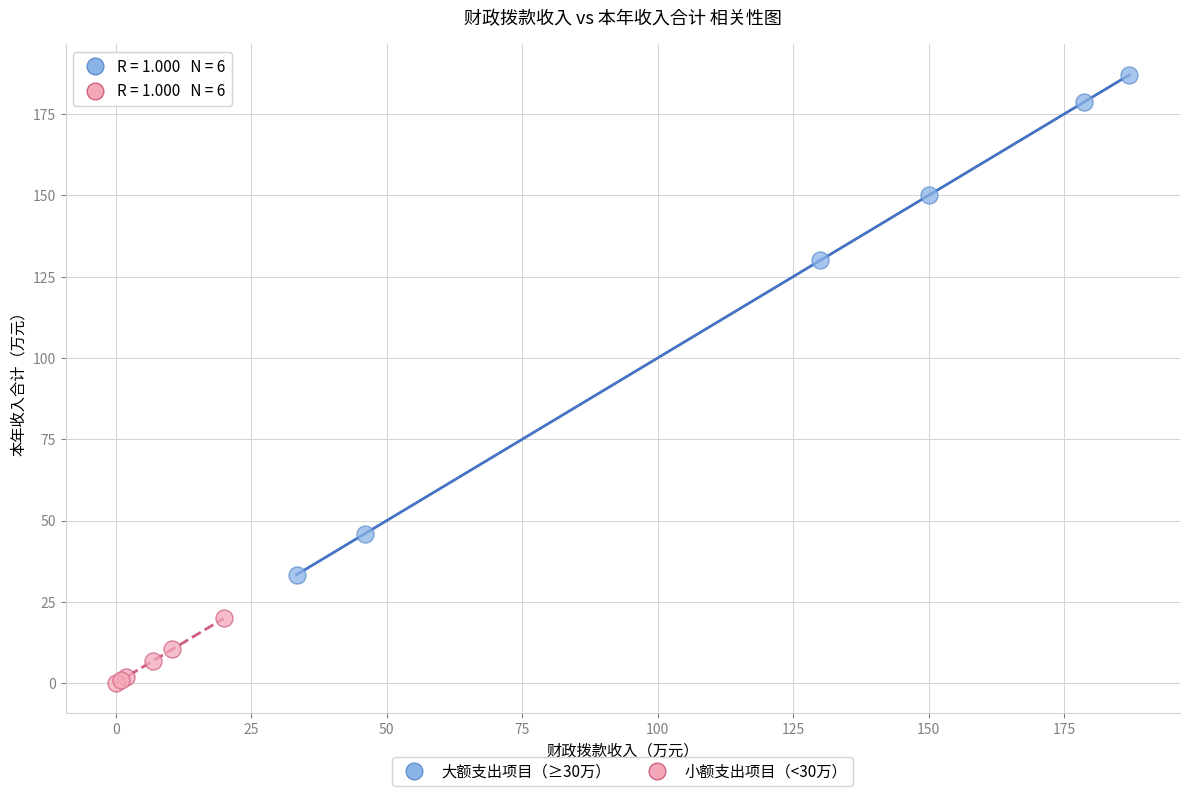

Which series reaches the maximum Y coordinate?

大额支出项目（≥30万）